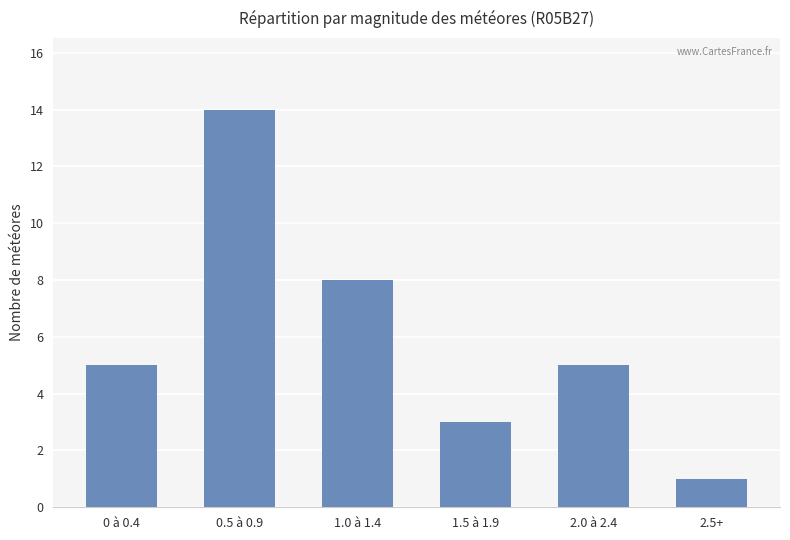

How many series are shown in this chart?

1